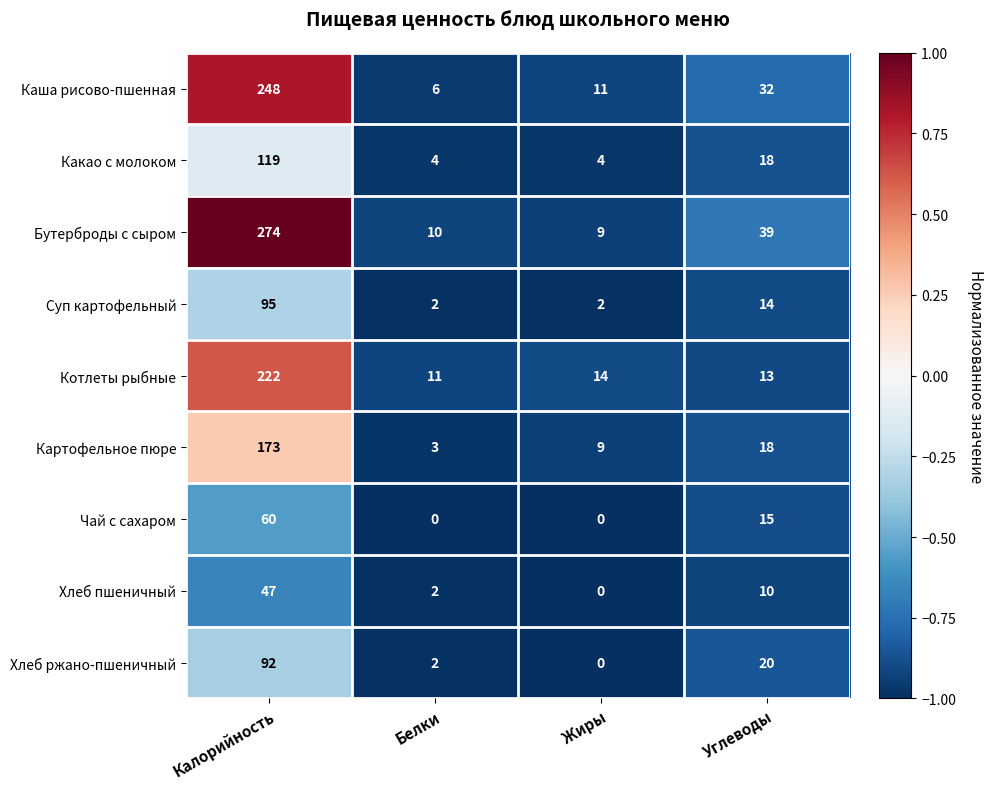

What is the spread (max minus min) of values at Калорийность?

227